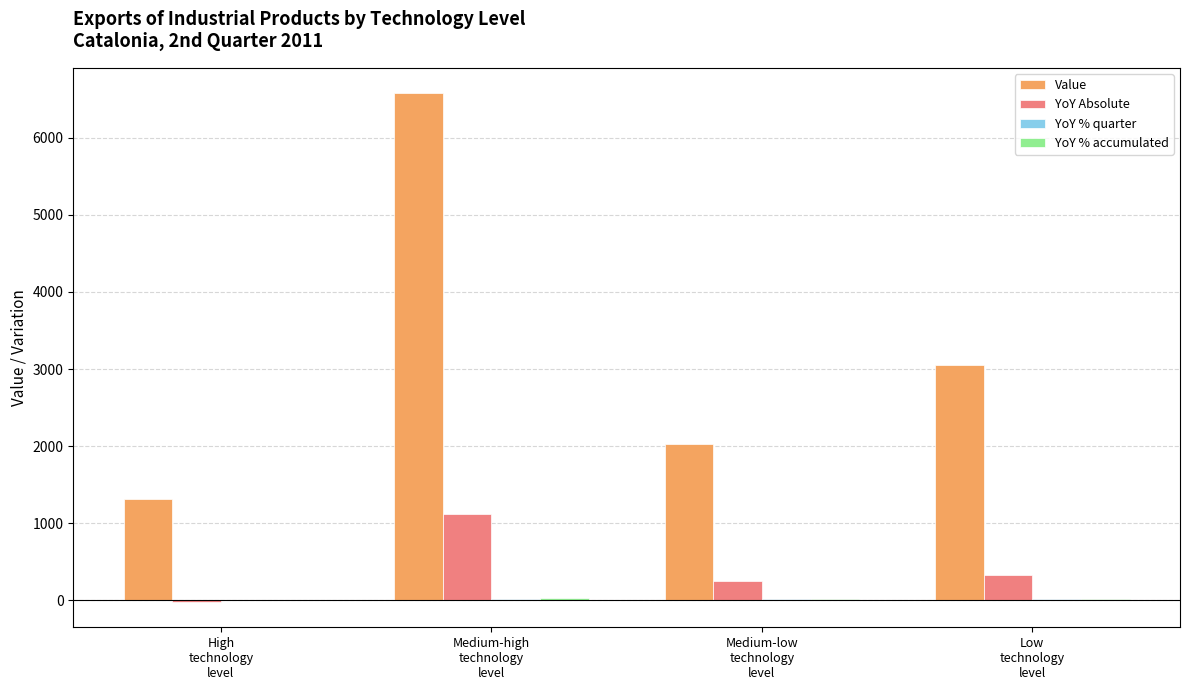

Where does the YoY Absolute series first go above 329?

Medium-high
technology
level